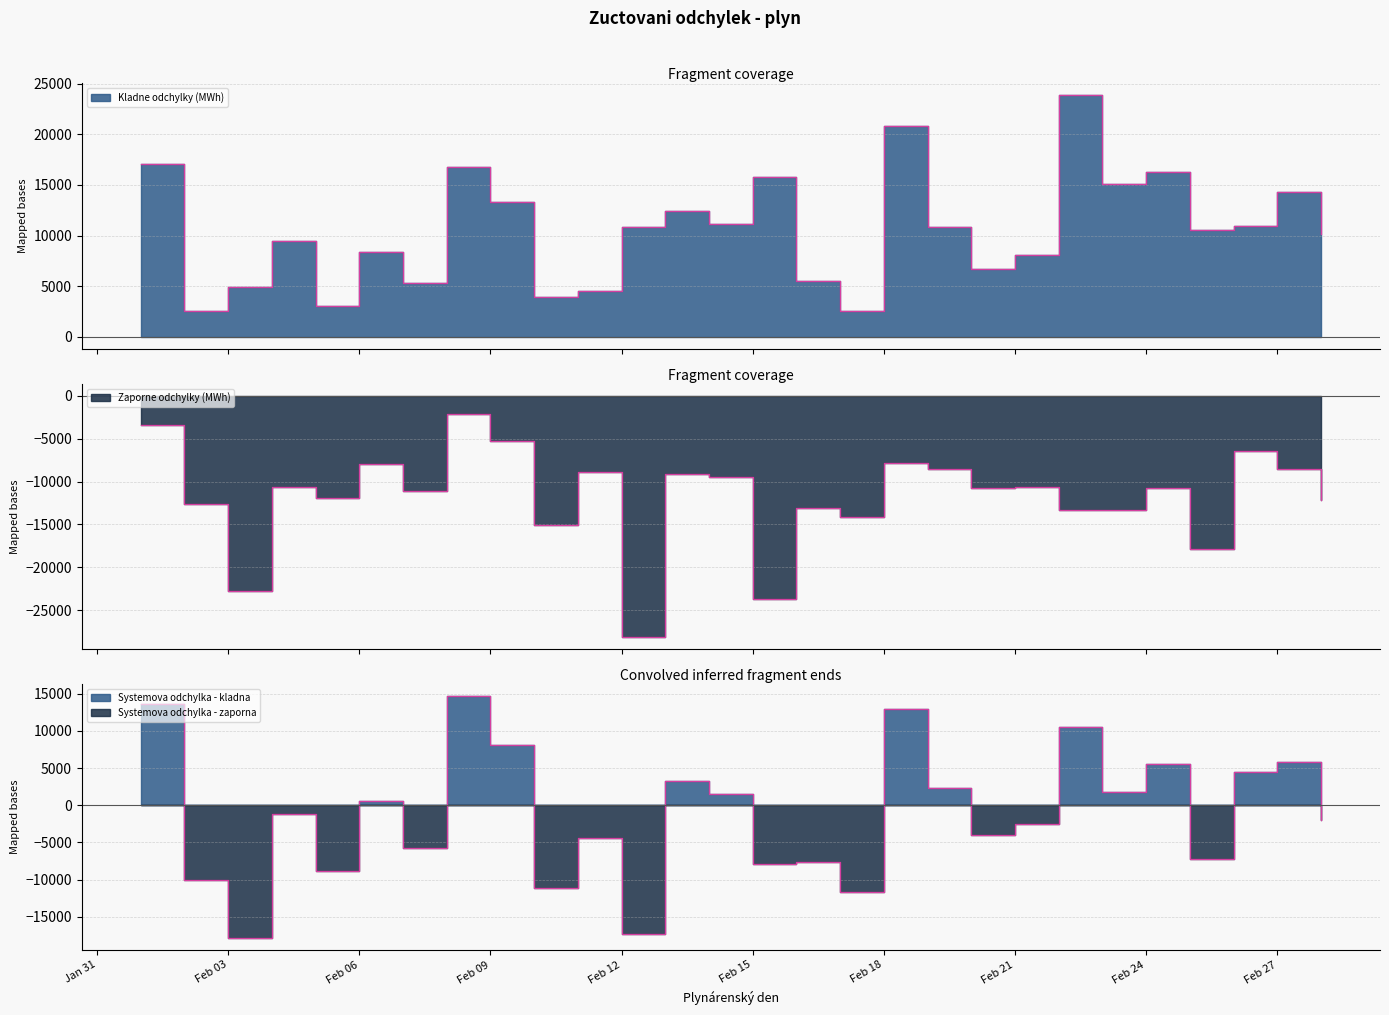

Reading left to right, transcribe all the data shown in this chart.

Kladne odchylky (MWh): 17075.5	2582.6	4921.1	9451.0	3024.0	8414.8	5298.3	16784.7	13347.2	3948.1	4528.8	10821.1	12457.6	11093.8	15827.6	5475.2	2525.3	20803.8	10827.2	6686.2	8034.9	23875.6	15104.1	16295.3	10552.1	10908.7	14279.1	10186.4
Zaporne odchylky (MWh): -3442.4	-12583.6	-22736.2	-10683.8	-11882.7	-7912.7	-11081.6	-2149.4	-5298.5	-15041.2	-8905.8	-28156.7	-9142.5	-9530.5	-23707.8	-13133.4	-14187.4	-7813.2	-8483.9	-10731.6	-10604.3	-13379.0	-13327.0	-10797.2	-17823.2	-6383.0	-8483.1	-12189.1
Systemova odchylka (MWh): 13633.1	-10000.9	-17815.1	-1232.8	-8858.6	502.0	-5783.3	14635.3	8048.7	-11093.1	-4377.0	-17335.6	3315.2	1563.2	-7880.2	-7658.2	-11662.0	12990.7	2343.3	-4045.4	-2569.4	10496.6	1777.0	5498.1	-7271.1	4525.7	5796.0	-2002.6